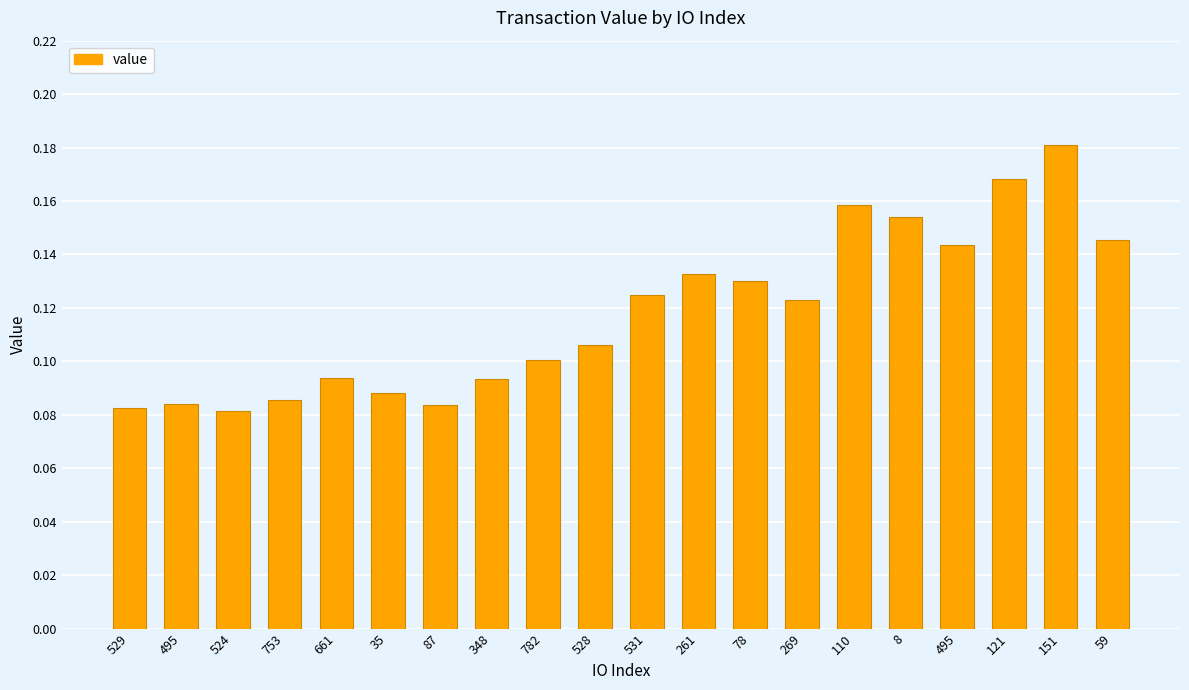

Are the bars horizontal?

No